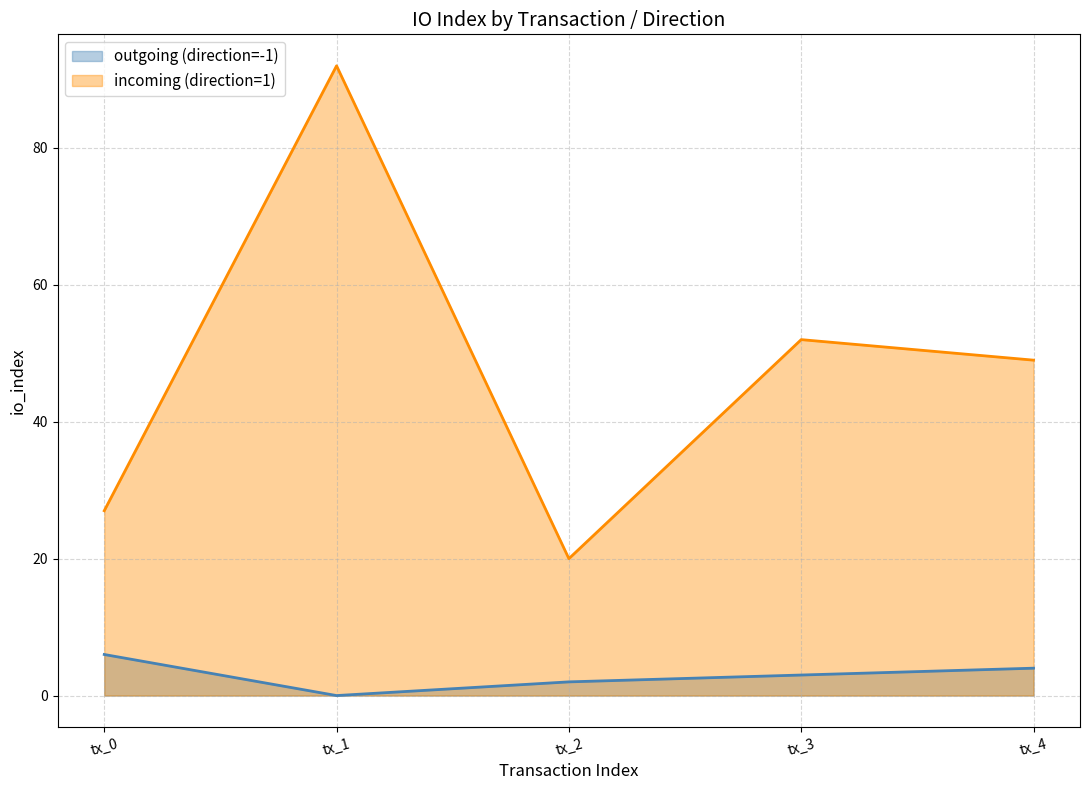

Reading left to right, list all the values displayed in this chart.

outgoing (direction=-1): tx_0=6	tx_1=0	tx_2=2	tx_3=3	tx_4=4
incoming (direction=1): tx_0=27	tx_1=92	tx_2=20	tx_3=52	tx_4=49